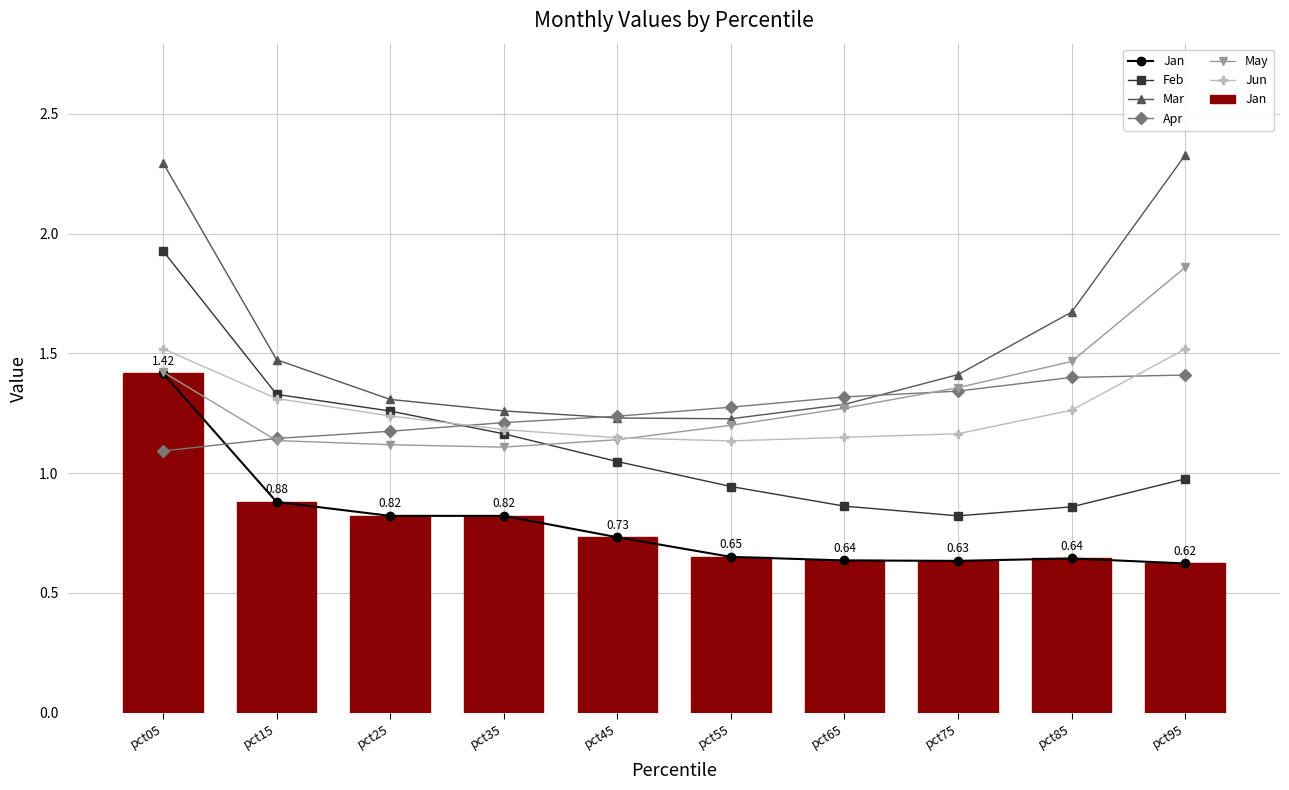

Which has a higher value, pct45 or pct35?

pct35